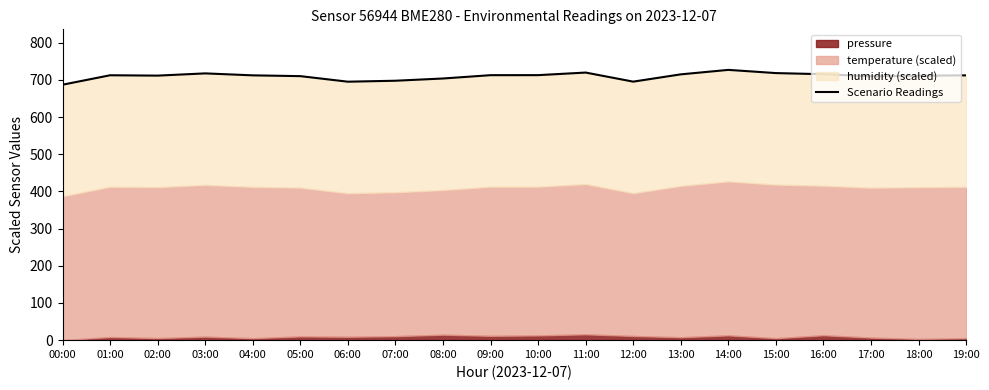

Between 13:00 and 07:00, which is larger?

13:00